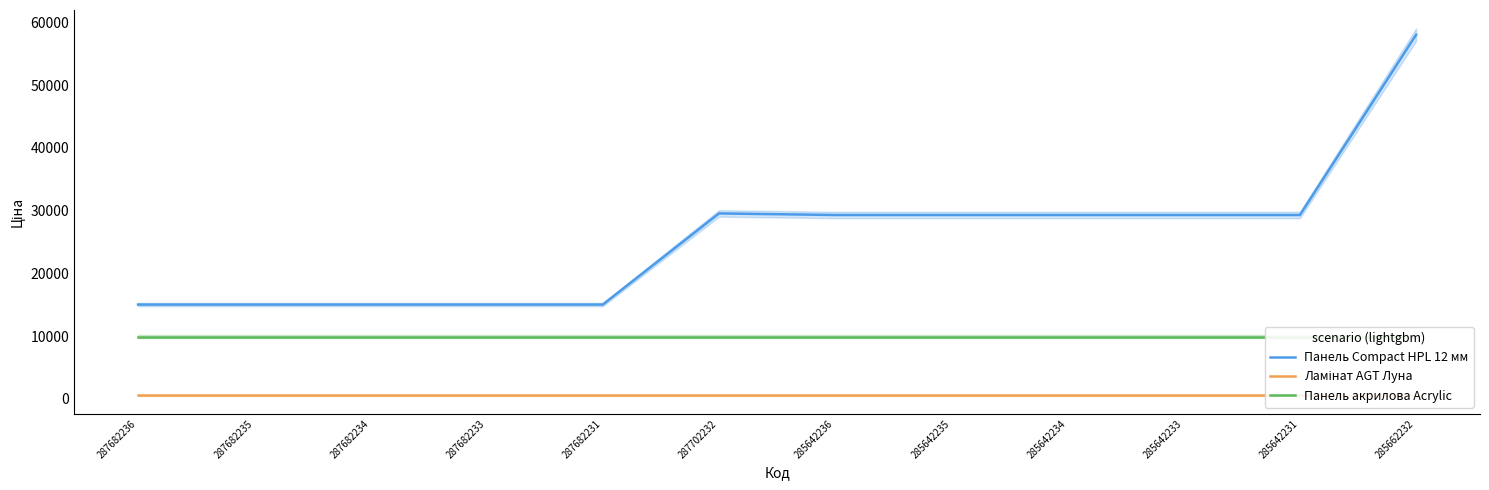

Is this an area chart (filled region under the line)?

No